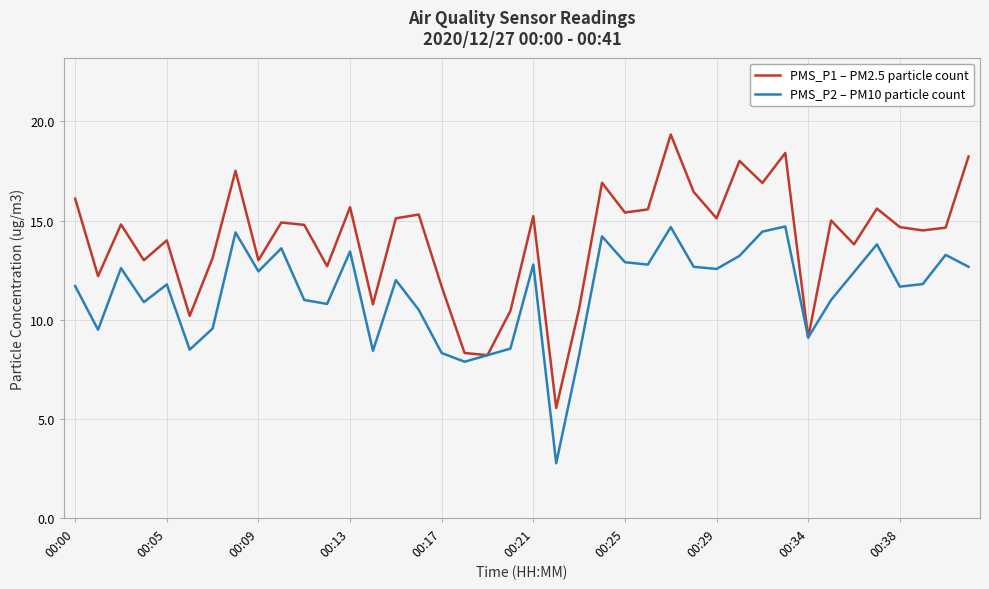

True or false: PMS_P2 – PM10 particle count has more than 0 interior local peaks.

True